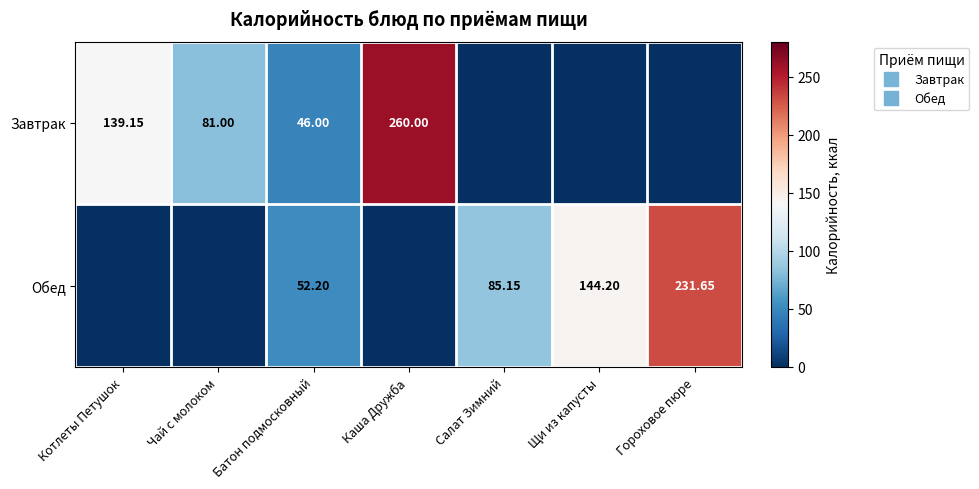

What is the highest value of the Обед series?

231.7